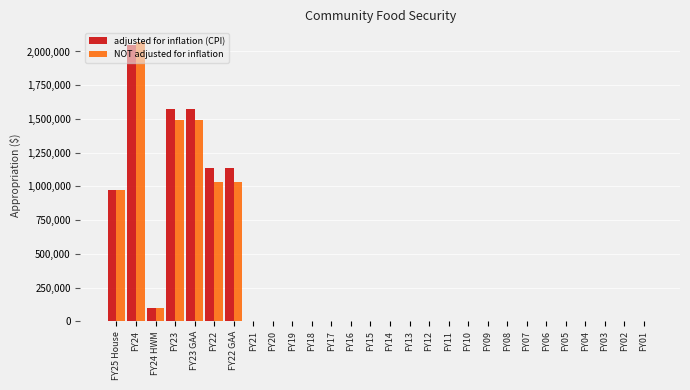

What is the sum of all NOT adjusted for inflation values?

8205250